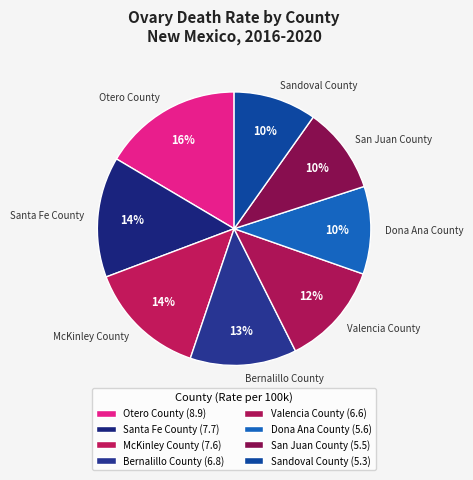

To the nearest percent, what percentage of the pie is Bernalillo County?

13%